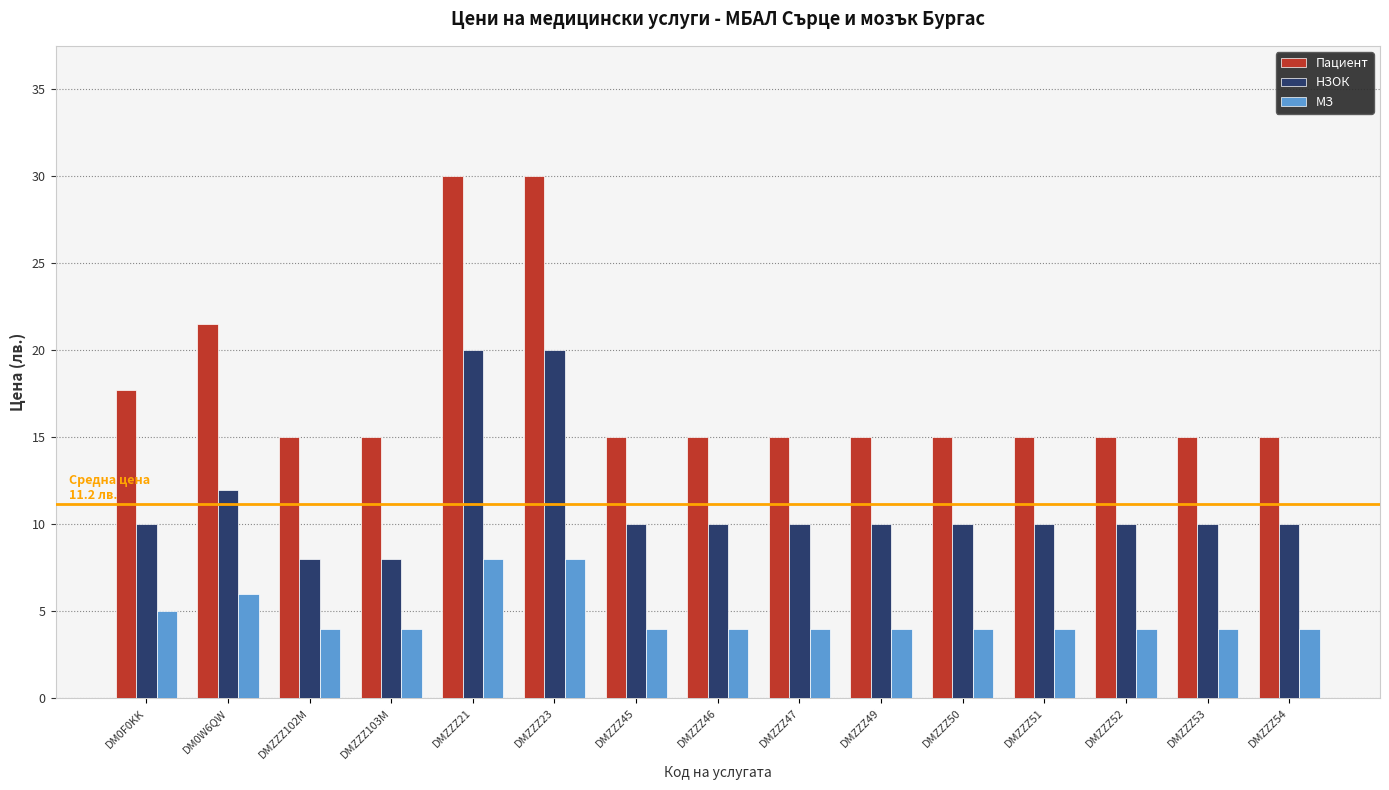

What is the label of the 10th bar from the left?

DMZZZ49